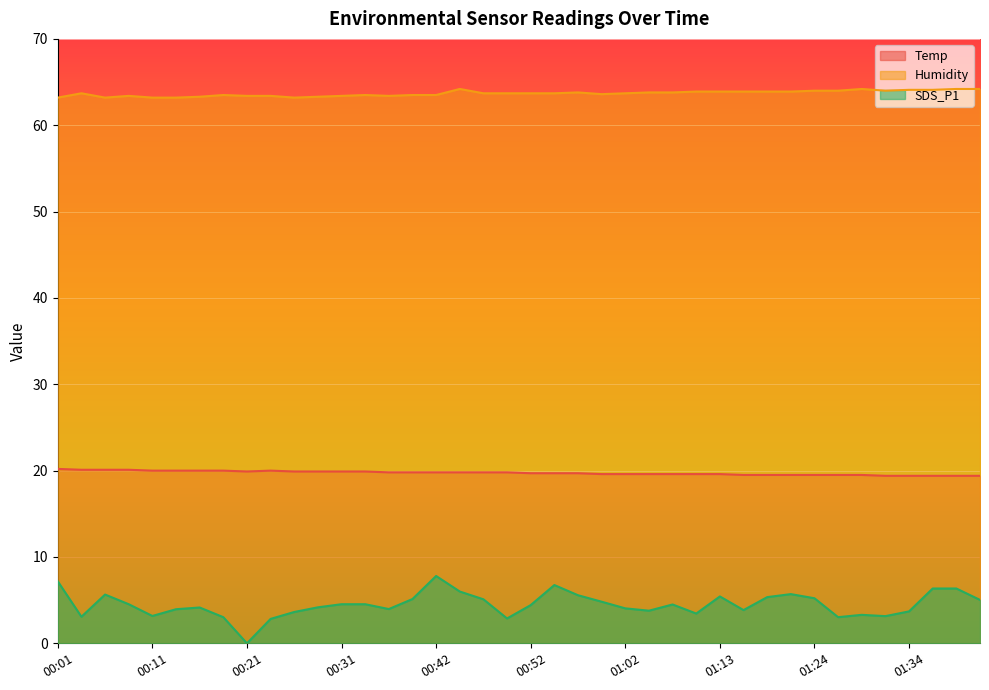

True or false: SDS_P1 and Humidity intersect in this chart.

False